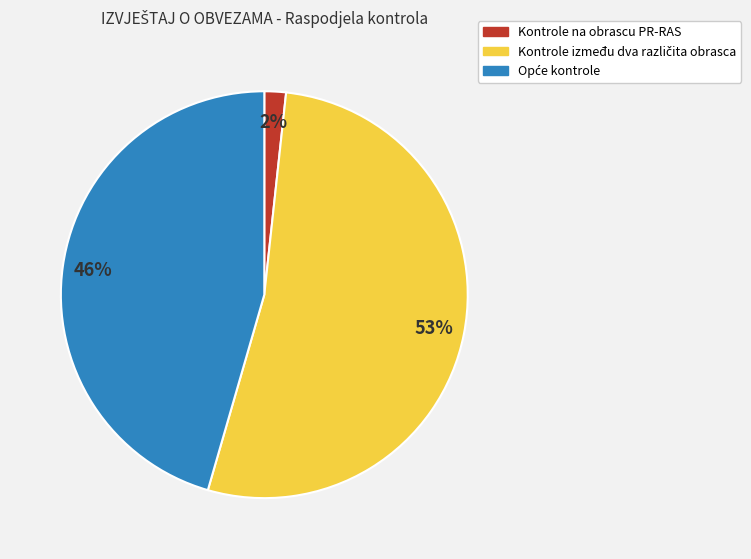

What percentage is the Kontrole na obrascu PR-RAS slice, to the nearest percent?

2%